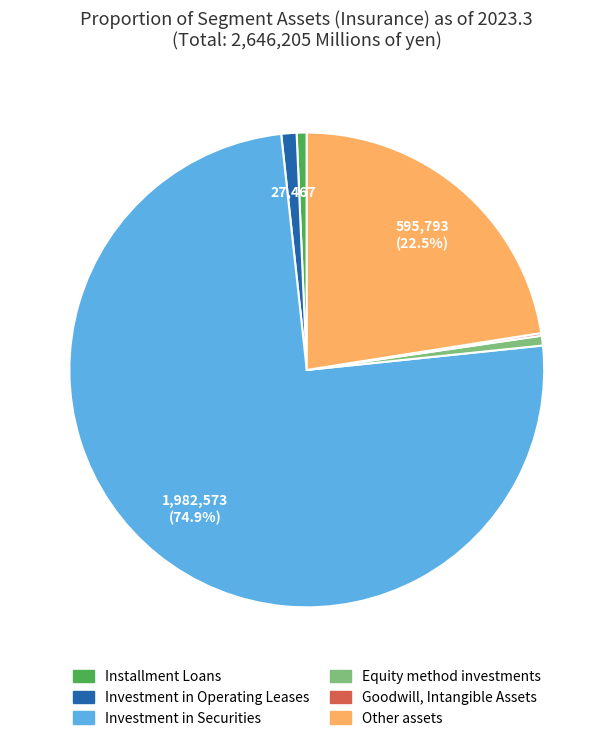

The Installment Loans slice represents 11% of the pie. True or false?

False